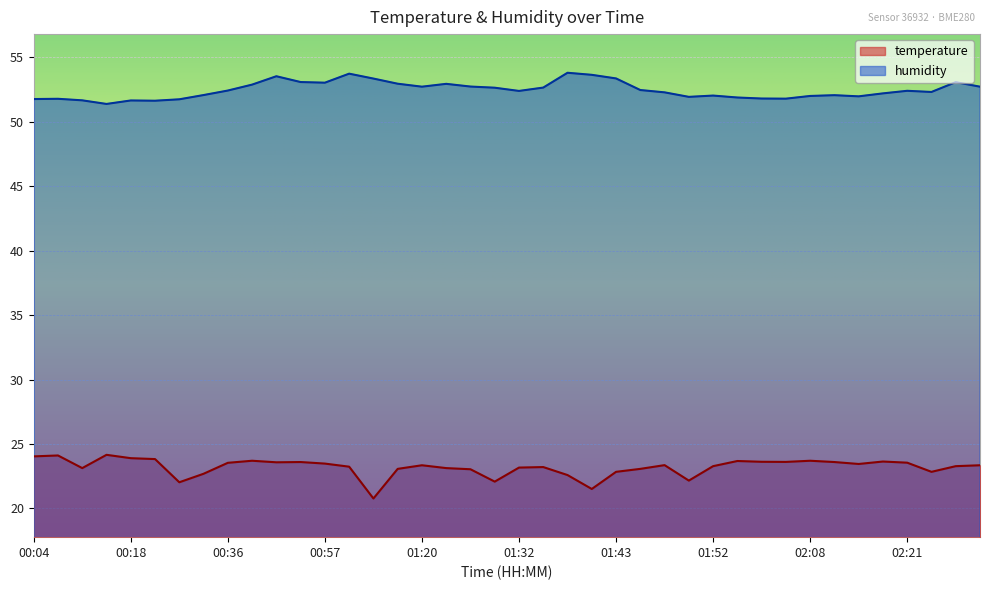

Reading left to right, what are all the values shown in this chart?

temperature: 00:04=24.0	00:09=24.1	00:12=23.1	00:15=24.2	00:18=23.9	00:23=23.8	00:31=22.0	00:34=22.7	00:36=23.5	00:39=23.7	00:41=23.6	00:44=23.6	00:57=23.5	01:00=23.2	01:12=20.8	01:17=23.1	01:20=23.4	01:25=23.1	01:27=23.0	01:30=22.1	01:32=23.2	01:35=23.2	01:38=22.6	01:40=21.5	01:43=22.8	01:45=23.1	01:47=23.4	01:50=22.2	01:52=23.3	01:55=23.7	02:00=23.6	02:05=23.6	02:08=23.7	02:11=23.6	02:13=23.4	02:18=23.6	02:21=23.6	02:23=22.8	02:26=23.3	02:28=23.4
humidity: 00:04=51.8	00:09=51.8	00:12=51.7	00:15=51.4	00:18=51.7	00:23=51.6	00:31=51.8	00:34=52.1	00:36=52.4	00:39=52.9	00:41=53.5	00:44=53.1	00:57=53.0	01:00=53.7	01:12=53.4	01:17=53.0	01:20=52.7	01:25=53.0	01:27=52.7	01:30=52.6	01:32=52.4	01:35=52.7	01:38=53.8	01:40=53.6	01:43=53.4	01:45=52.5	01:47=52.3	01:50=51.9	01:52=52.0	01:55=51.9	02:00=51.8	02:05=51.8	02:08=52.0	02:11=52.1	02:13=52.0	02:18=52.2	02:21=52.4	02:23=52.3	02:26=53.1	02:28=52.7